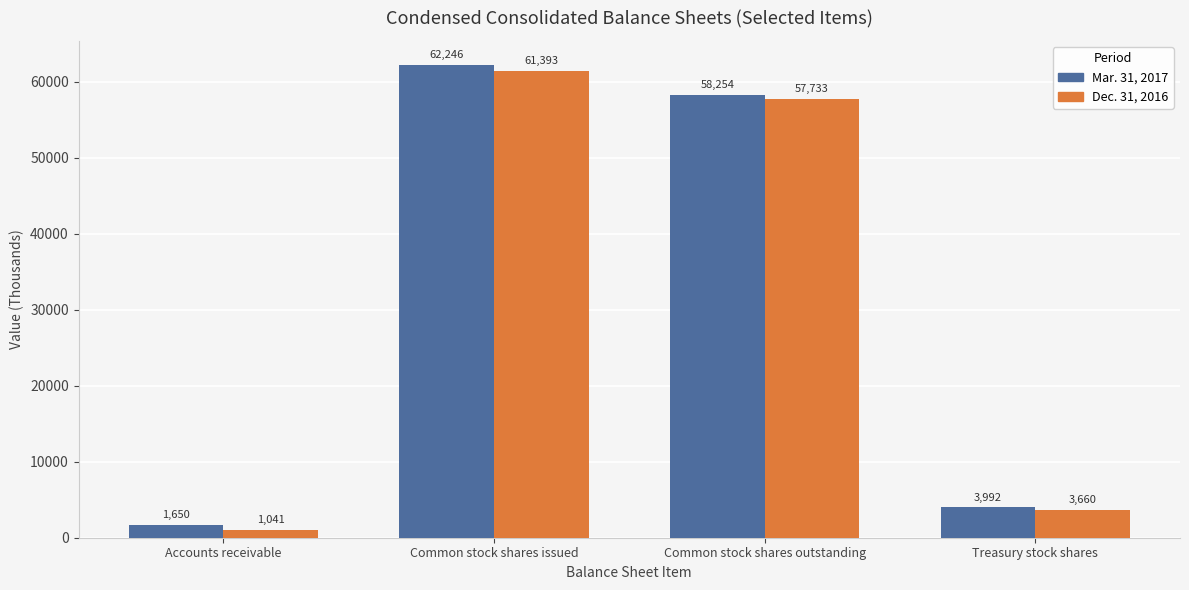

At Common stock shares issued, list the series in order from largest to smallest.

Mar. 31, 2017, Dec. 31, 2016